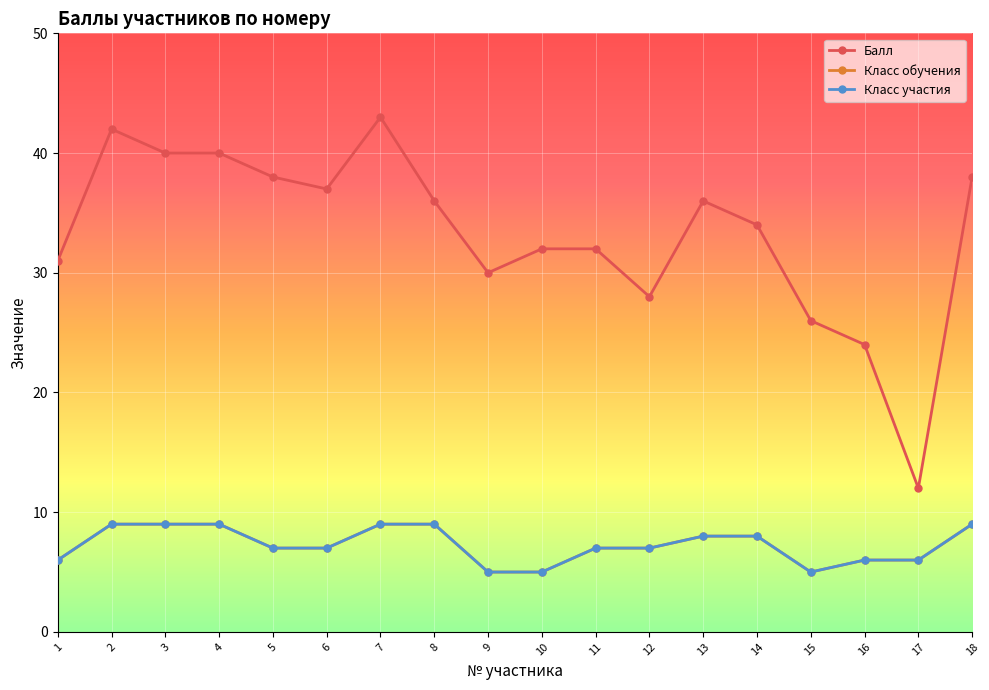

Is the value of Балл at 1 greater than the value of Класс участия at 4?

Yes